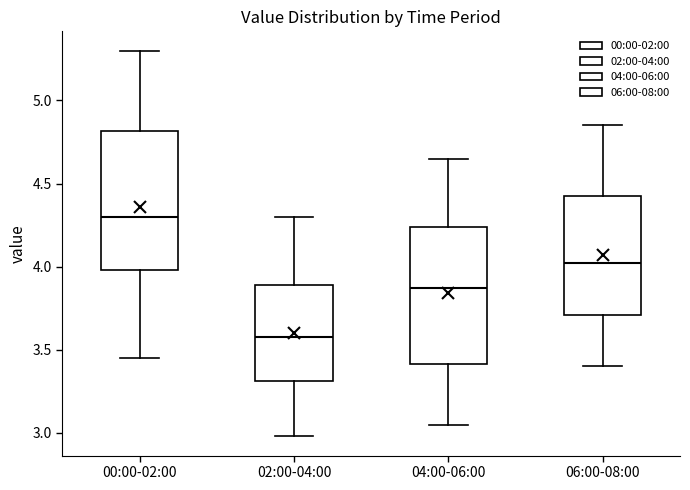

Reading left to right, read every box against the y-axis: the position of its median line, the range the box covers, and the ends of its whiskers. The values are not printed on the chart, so give them approximately, as read against the axis.

00:00-02:00: median 4.30, box 4.00 to 4.80, whiskers 3.45 to 5.30
02:00-04:00: median 3.60, box 3.30 to 3.90, whiskers 3.00 to 4.30
04:00-06:00: median 3.90, box 3.40 to 4.25, whiskers 3.05 to 4.65
06:00-08:00: median 4.05, box 3.70 to 4.45, whiskers 3.40 to 4.85